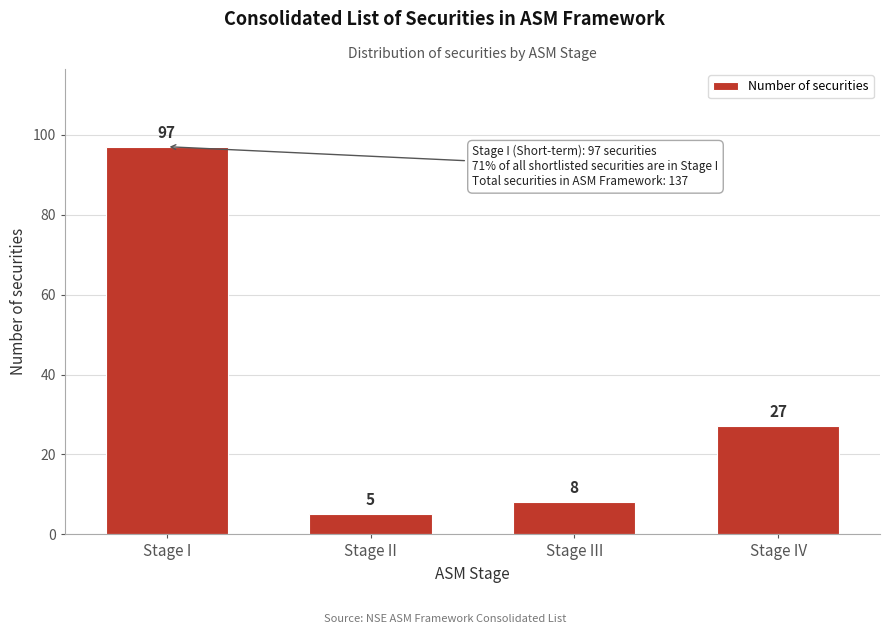

Reading left to right, list all the values displayed in this chart.

Stage I=97	Stage II=5	Stage III=8	Stage IV=27